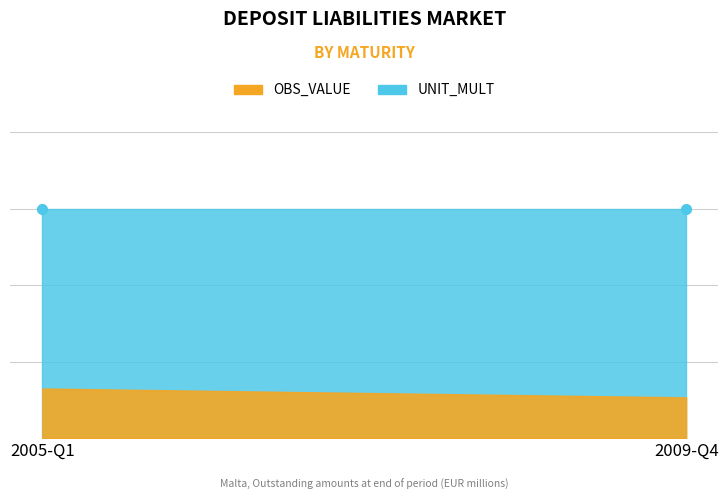

What is the approximate value of UNIT_MULT at 2008-Q3?

6.0